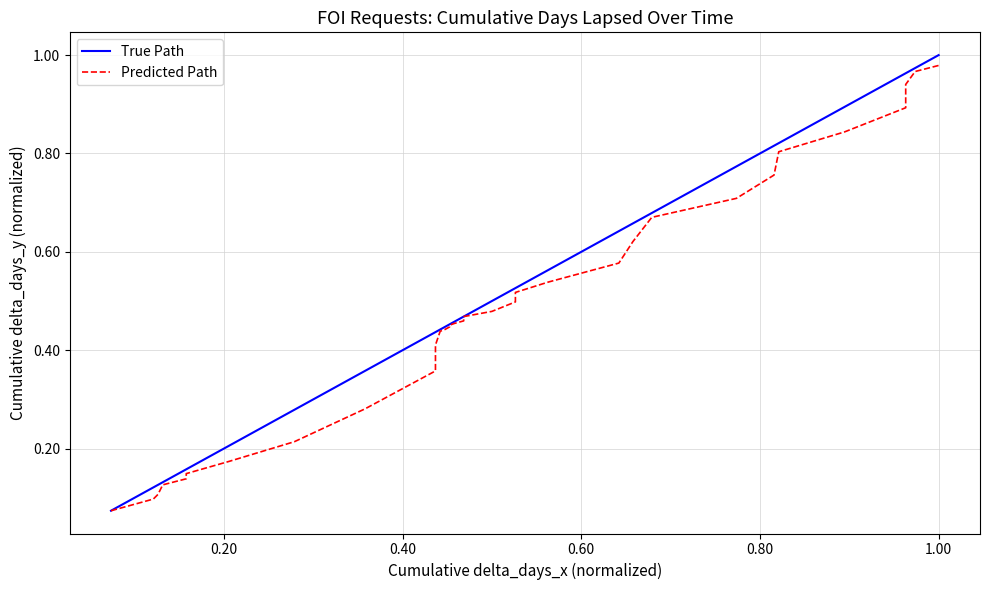

True or false: True Path has more than 2 interior local peaks.

False